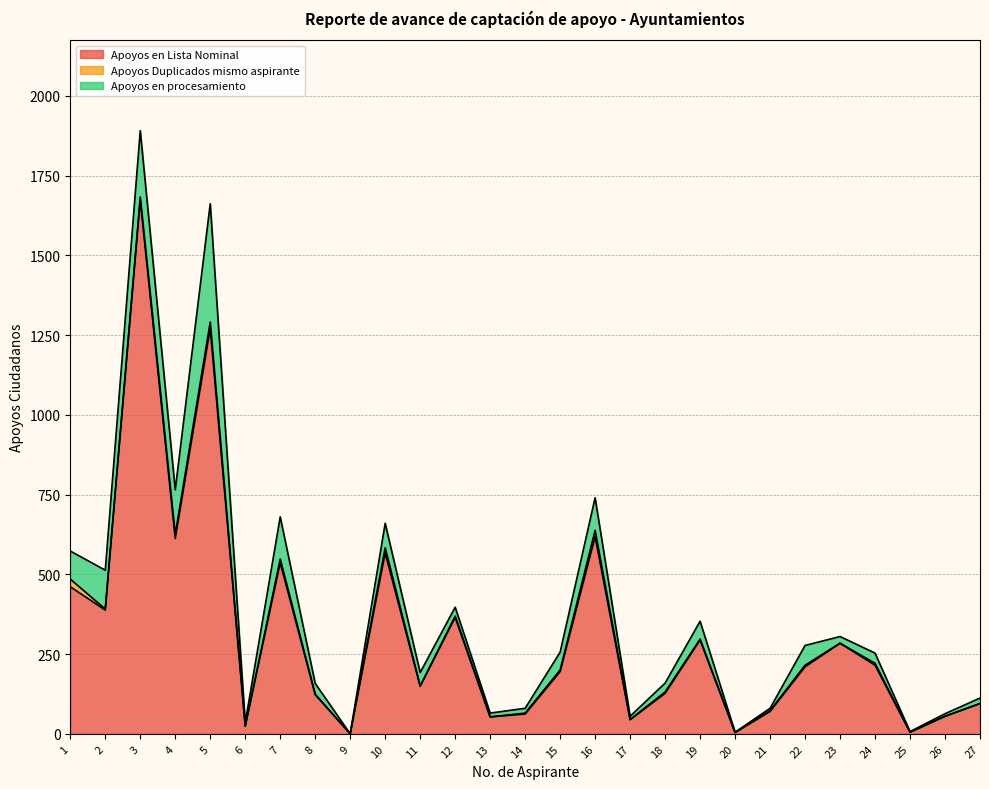

Where is the first local maximum for Apoyos Duplicados mismo aspirante?

5